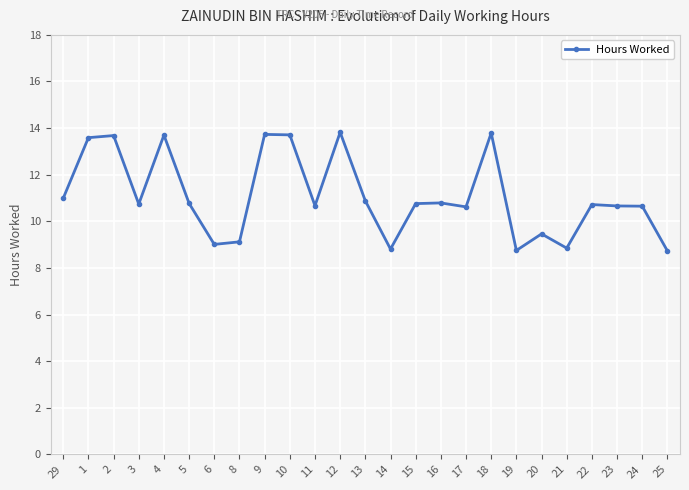

Between 14 and 9, which is larger?

9